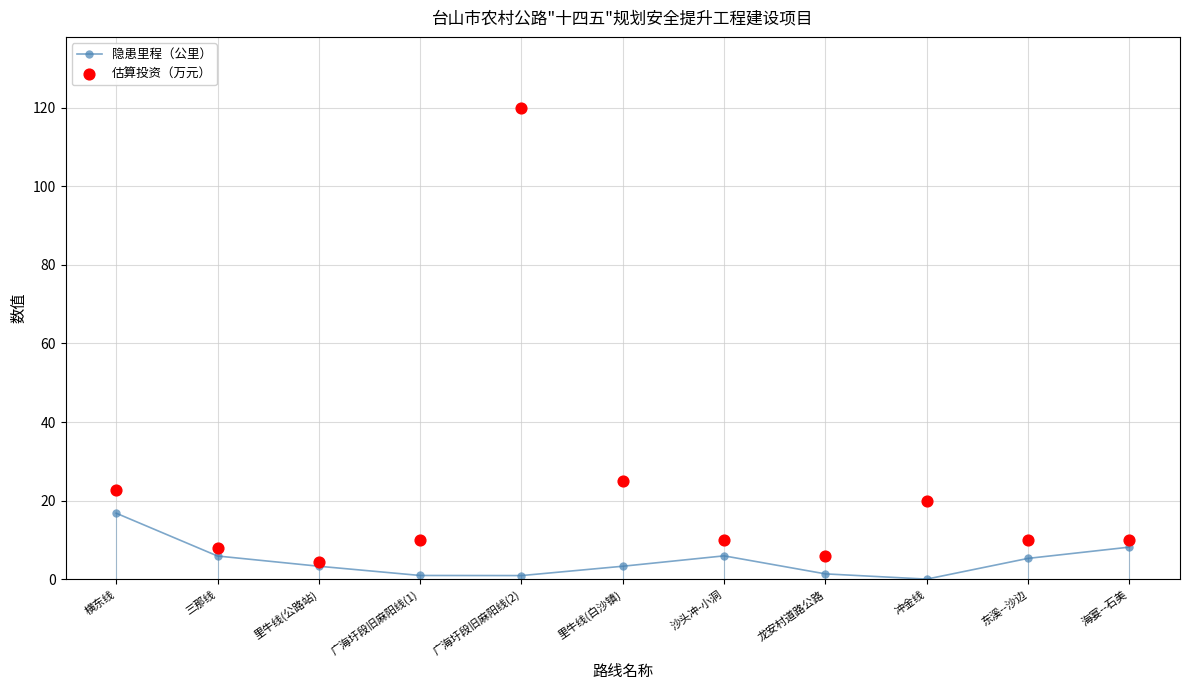

Which series has the largest total across all categories?

估算投资（万元）